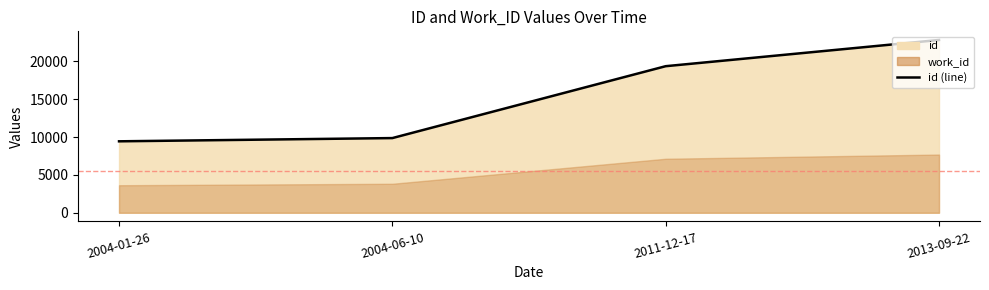

What is the average value?

15365